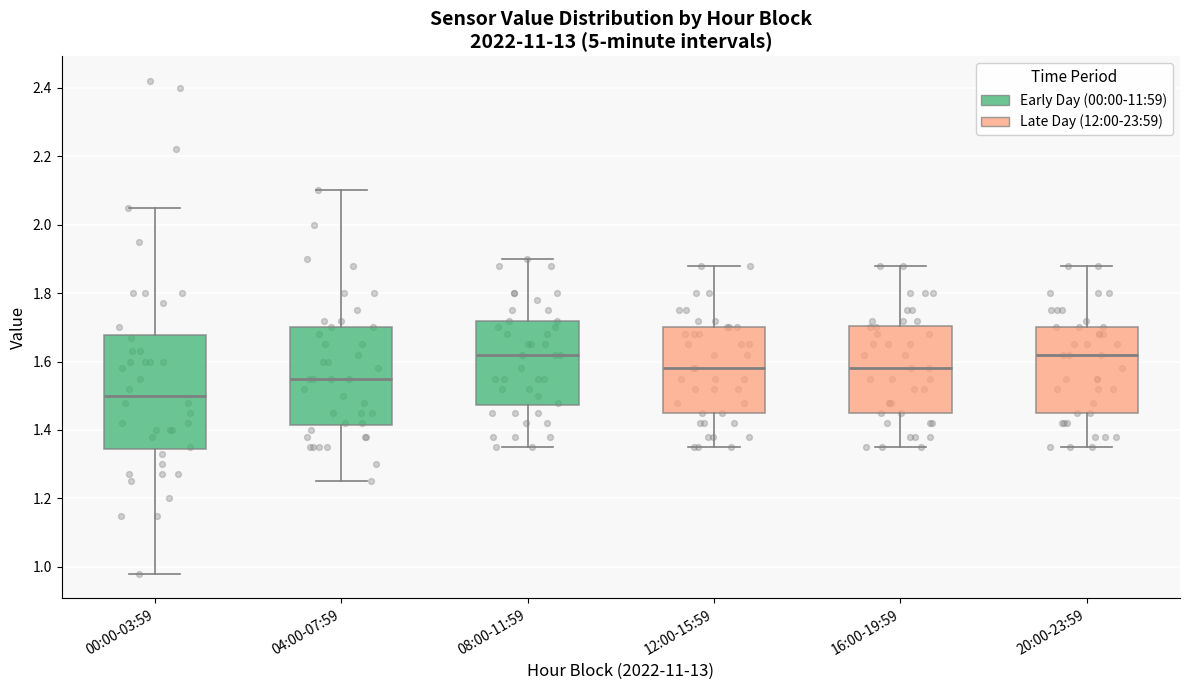

Where is the upper edge of the box for 00:00-03:59 on the y-axis? The values are not printed on the chart, so give them approximately, as read against the axis.

1.68